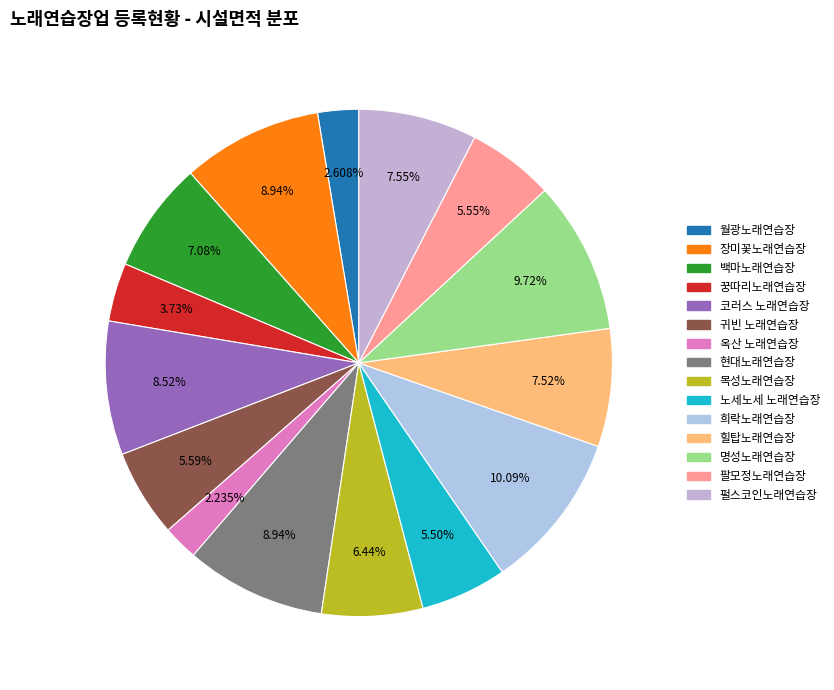

How many segments does this pie chart have?

15